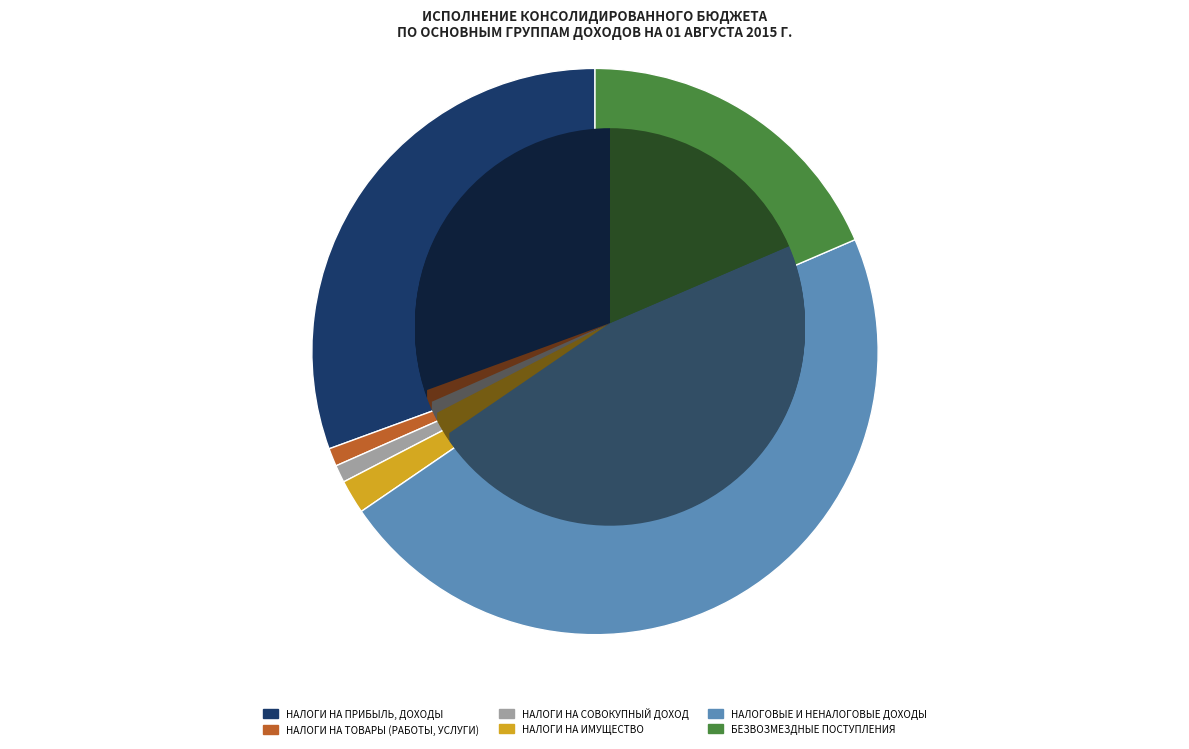

To the nearest percent, what is the difference between the largest and smallest slice percentages?

46%